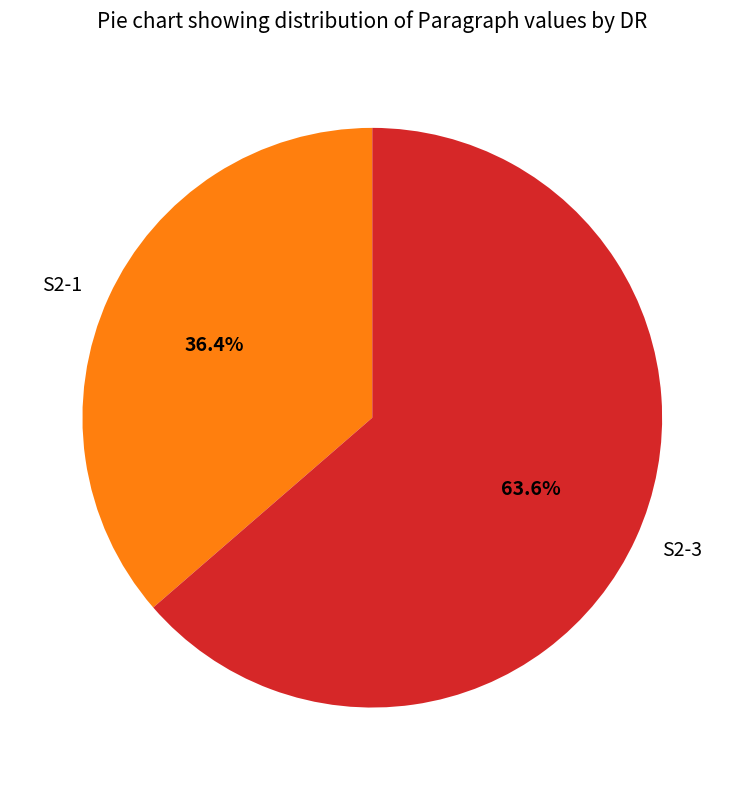

Does any single category account for the majority?

Yes